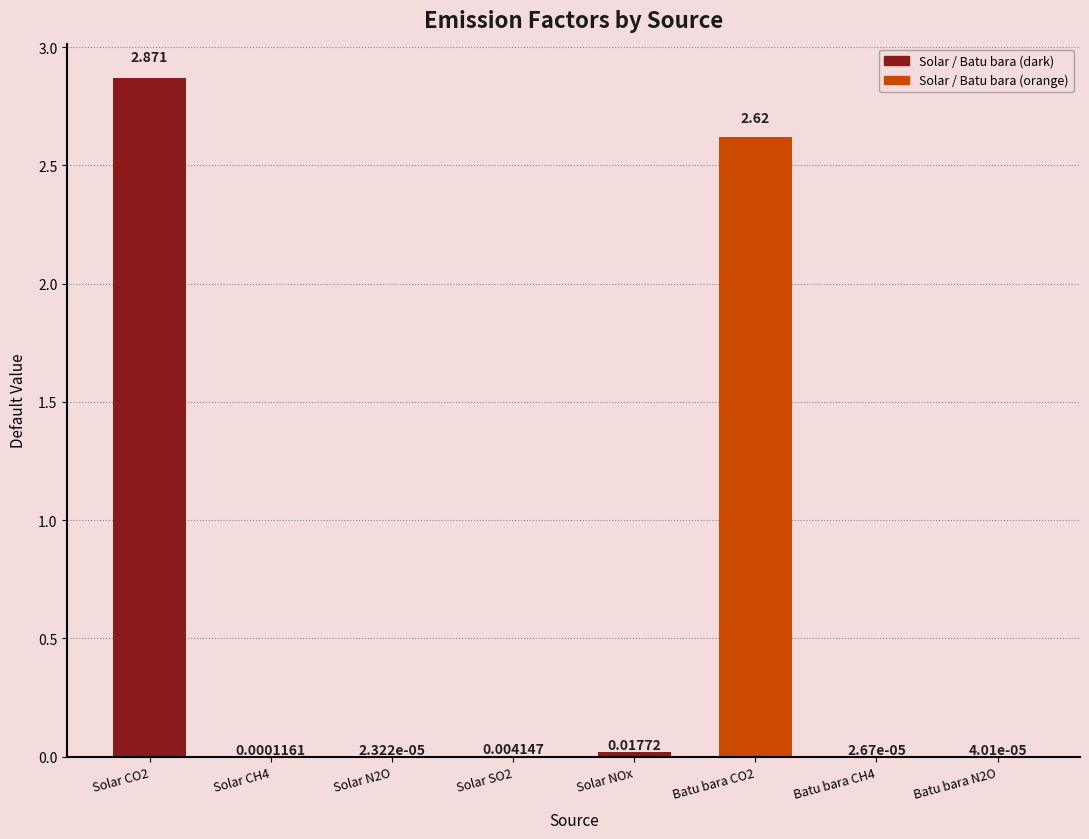

Where is the data nearest to the value 1?

Solar NOx